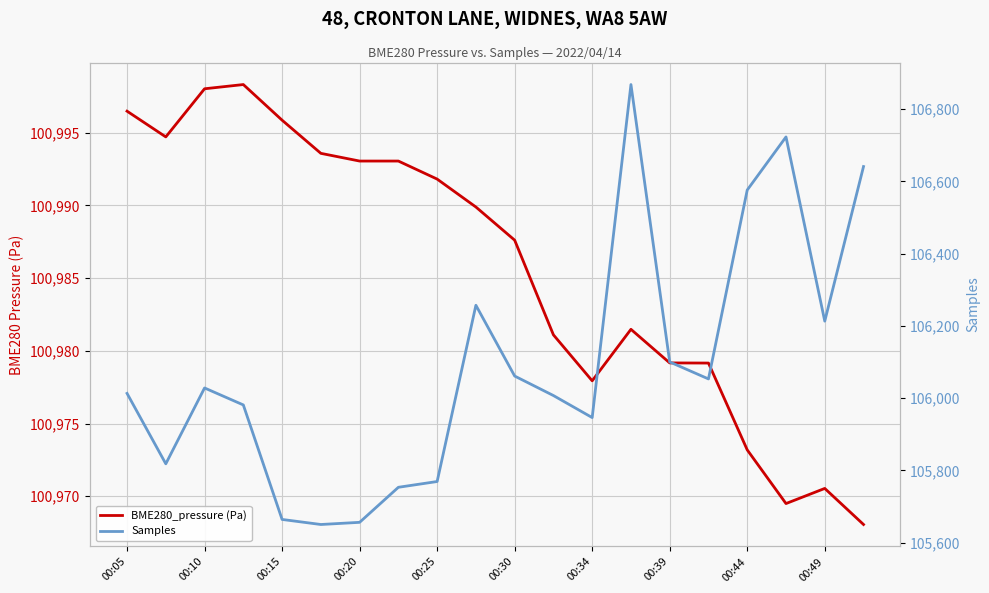

What is the difference between the second highest and minimum values in the BME280_pressure (Pa) series?

30.0